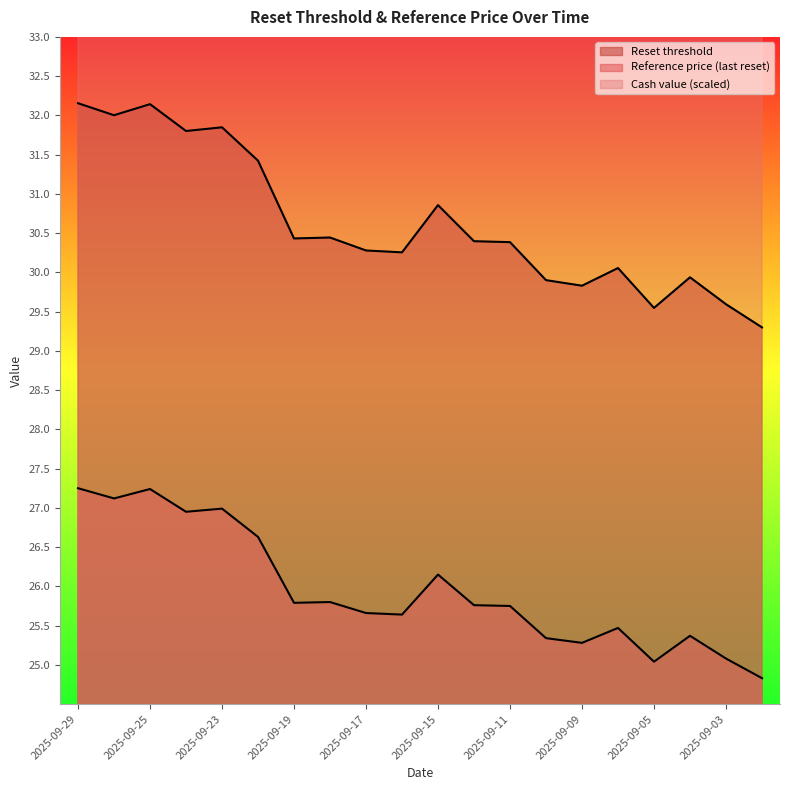

Reading right to left, what are all the values shown in this chart?

Reset threshold: 2025-09-02=29.3	2025-09-03=29.6	2025-09-04=29.9	2025-09-05=29.5	2025-09-08=30.1	2025-09-09=29.8	2025-09-10=29.9	2025-09-11=30.4	2025-09-12=30.4	2025-09-15=30.9	2025-09-16=30.3	2025-09-17=30.3	2025-09-18=30.4	2025-09-19=30.4	2025-09-22=31.4	2025-09-23=31.8	2025-09-24=31.8	2025-09-25=32.1	2025-09-26=32.0	2025-09-29=32.2
Reference price (last reset): 2025-09-02=24.8	2025-09-03=25.1	2025-09-04=25.4	2025-09-05=25.0	2025-09-08=25.5	2025-09-09=25.3	2025-09-10=25.3	2025-09-11=25.8	2025-09-12=25.8	2025-09-15=26.1	2025-09-16=25.6	2025-09-17=25.7	2025-09-18=25.8	2025-09-19=25.8	2025-09-22=26.6	2025-09-23=27.0	2025-09-24=26.9	2025-09-25=27.2	2025-09-26=27.1	2025-09-29=27.2
Cash value: 2025-09-02=46.5	2025-09-03=44.5	2025-09-04=42.5	2025-09-05=44.5	2025-09-08=42.5	2025-09-09=42.5	2025-09-10=42.5	2025-09-11=42.5	2025-09-12=42.5	2025-09-15=40.5	2025-09-16=42.5	2025-09-17=42.5	2025-09-18=40.5	2025-09-19=40.5	2025-09-22=38.5	2025-09-23=38.5	2025-09-24=38.5	2025-09-25=36.5	2025-09-26=36.5	2025-09-29=36.5